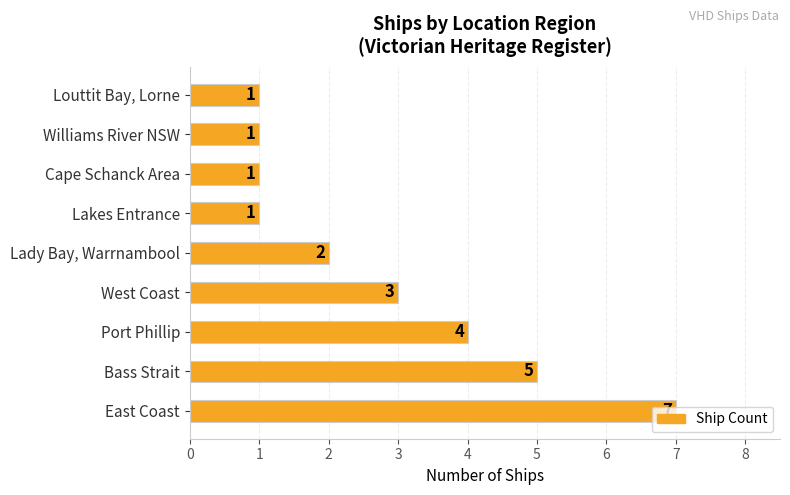

What is the sum of the values at Lakes Entrance and East Coast?

8